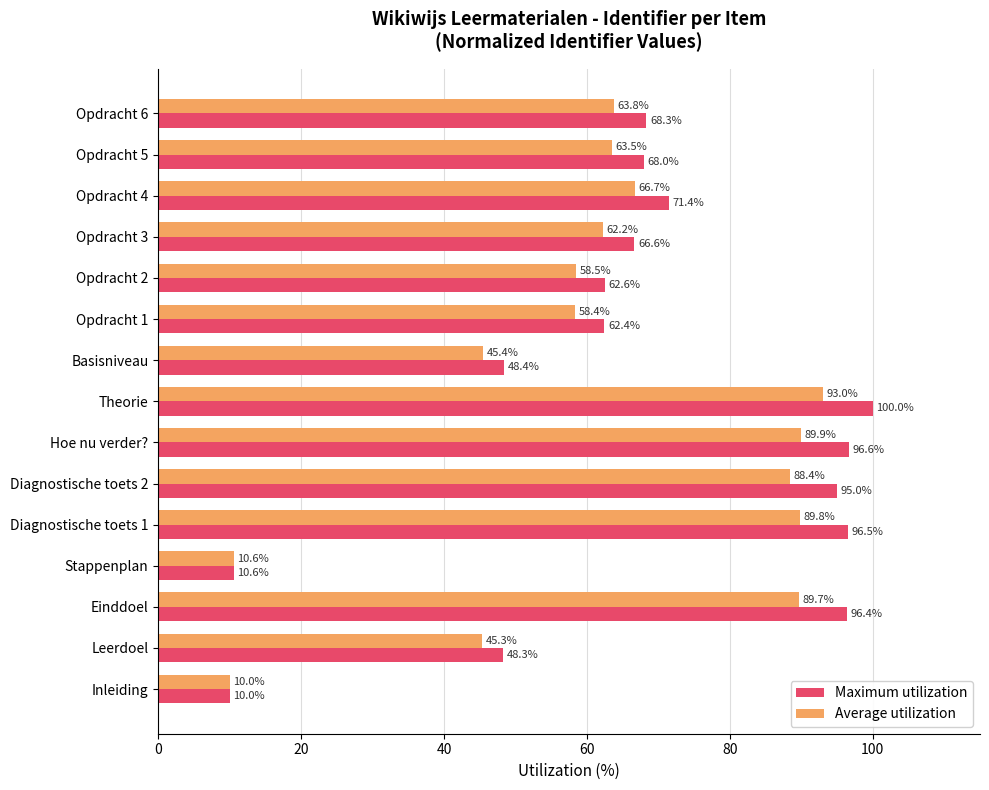

At which label is Maximum utilization closest to 55?

Basisniveau